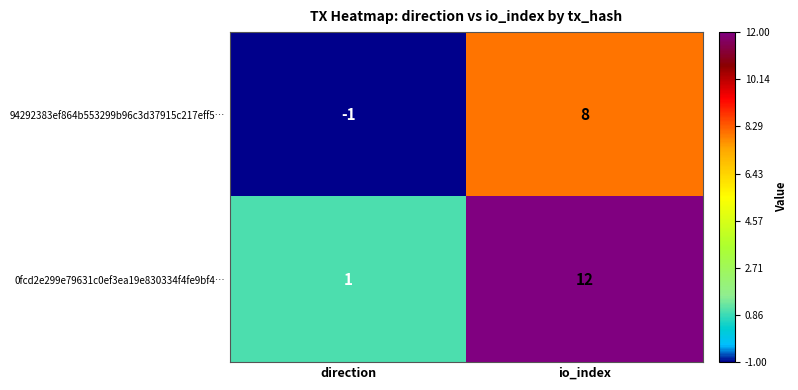

Reading right to left, transcribe all the data shown in this chart.

94292383ef864b553299b96c3d37915c217eff5…: 8	-1
0fcd2e299e79631c0ef3ea19e830334f4fe9bf4…: 12	1